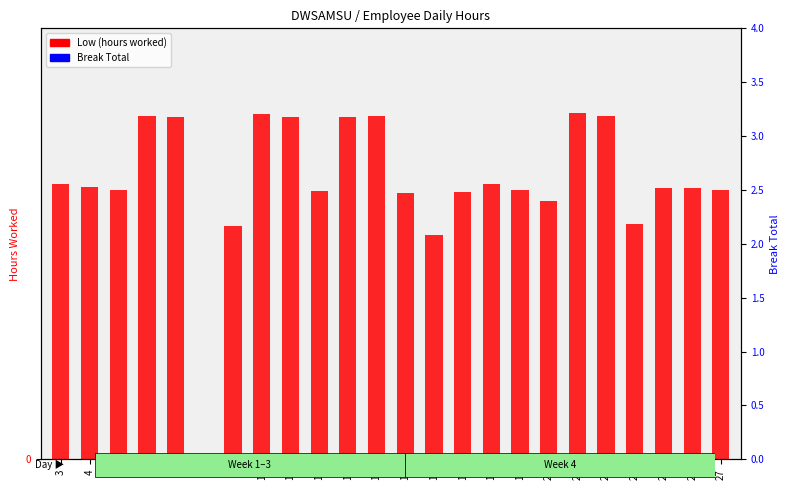

At how many categories does at least one series exceed 0?

23